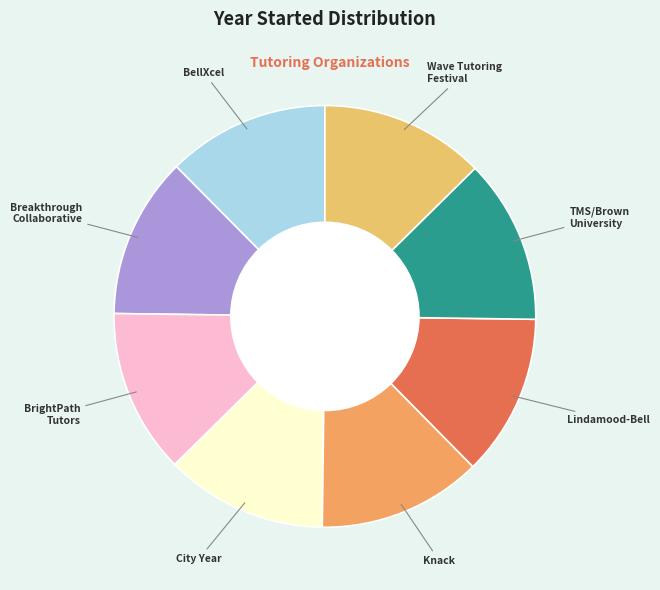

The Knack slice represents 27% of the pie. True or false?

False